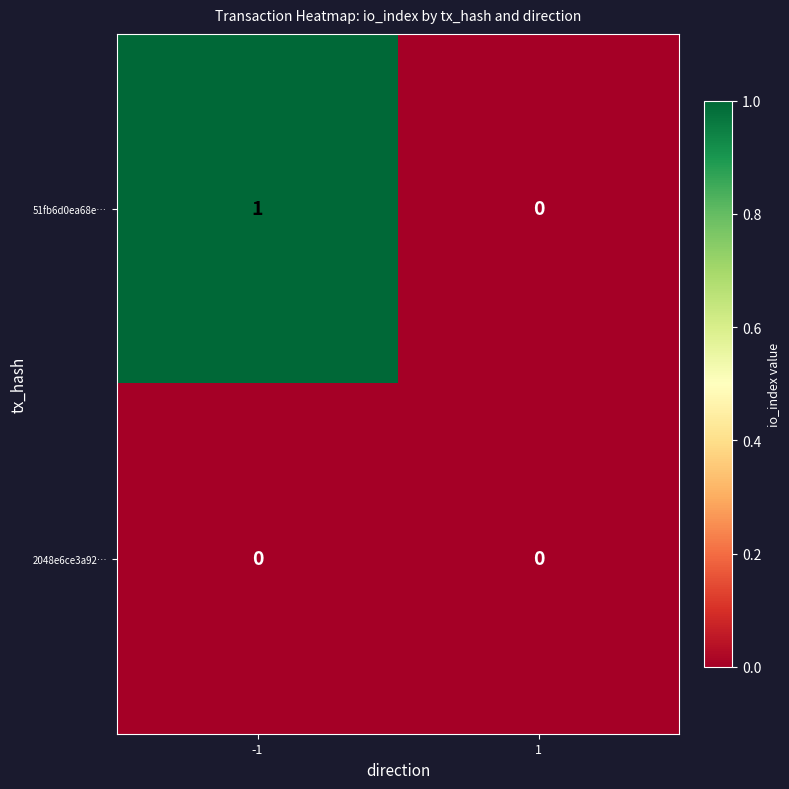

Reading left to right, list all the values displayed in this chart.

51fb6d0ea68e…: 1	0
2048e6ce3a92…: 0	0